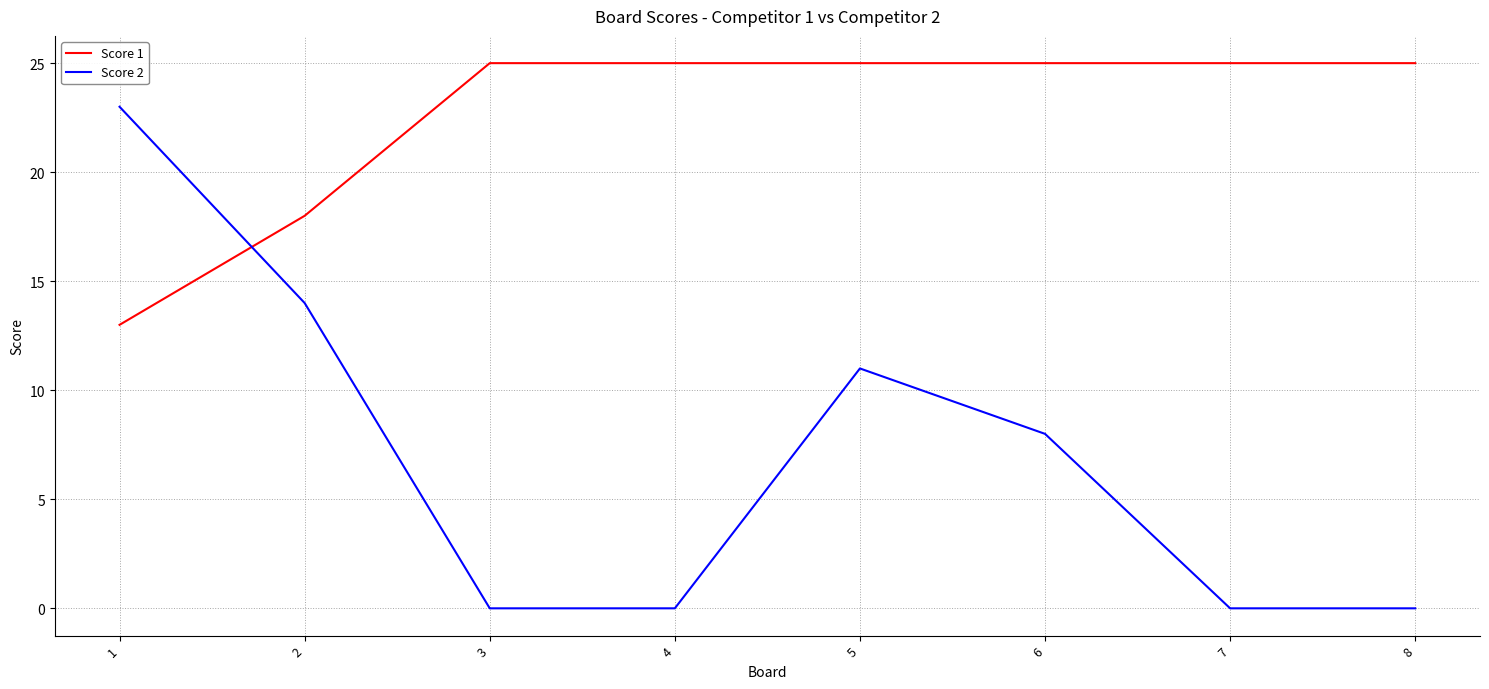

Is it true that Score 2 equals 21 at 2?

False